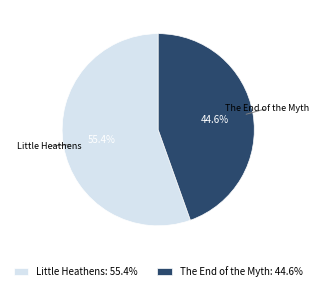

How many slices are in this pie chart?

2